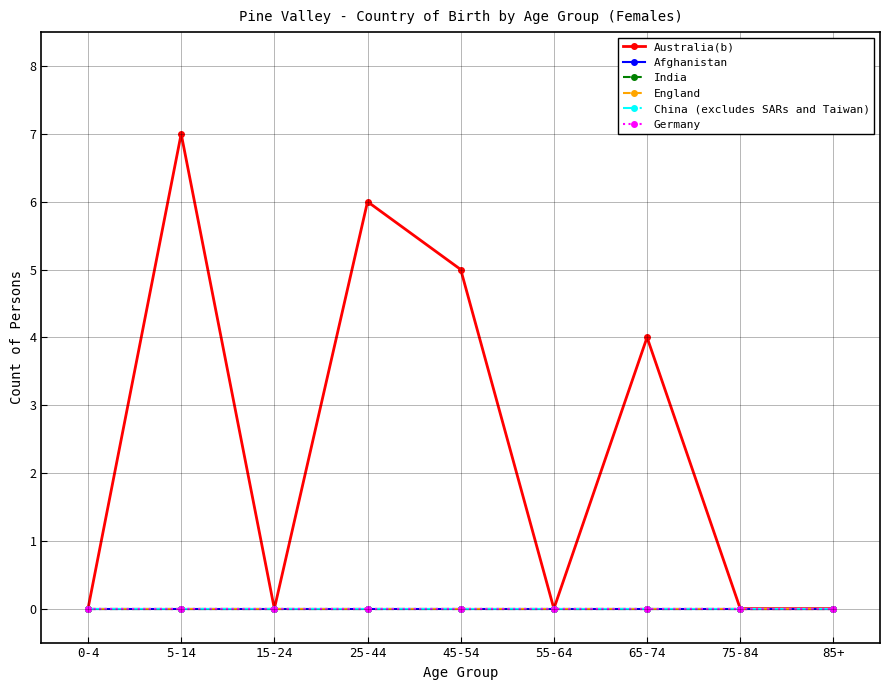

Reading left to right, transcribe all the data shown in this chart.

Australia(b): 0-4=0	5-14=7	15-24=0	25-44=6	45-54=5	55-64=0	65-74=4	75-84=0	85+=0
Afghanistan: 0-4=0	5-14=0	15-24=0	25-44=0	45-54=0	55-64=0	65-74=0	75-84=0	85+=0
India: 0-4=0	5-14=0	15-24=0	25-44=0	45-54=0	55-64=0	65-74=0	75-84=0	85+=0
England: 0-4=0	5-14=0	15-24=0	25-44=0	45-54=0	55-64=0	65-74=0	75-84=0	85+=0
China (excludes SARs and Taiwan): 0-4=0	5-14=0	15-24=0	25-44=0	45-54=0	55-64=0	65-74=0	75-84=0	85+=0
Germany: 0-4=0	5-14=0	15-24=0	25-44=0	45-54=0	55-64=0	65-74=0	75-84=0	85+=0